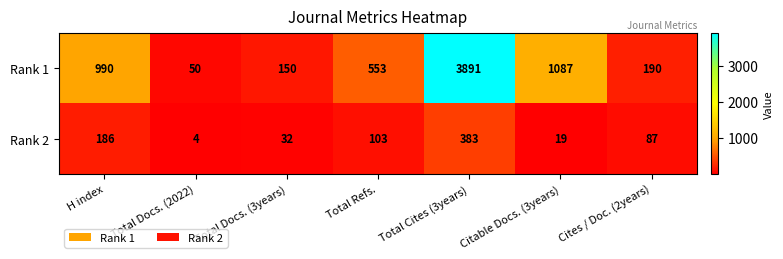

What is the lowest value of the Rank 2 series?

4